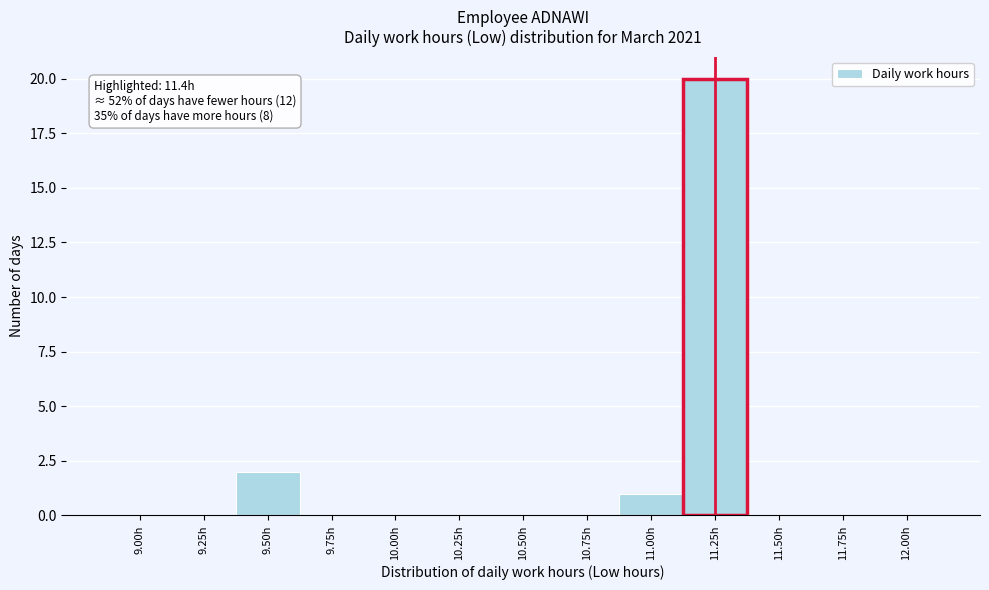

Reading left to right, what are all the values shown in this chart?

9.00h=0	9.25h=0	9.50h=2	9.75h=0	10.00h=0	10.25h=0	10.50h=0	10.75h=0	11.00h=1	11.25h=20	11.50h=0	11.75h=0	12.00h=0